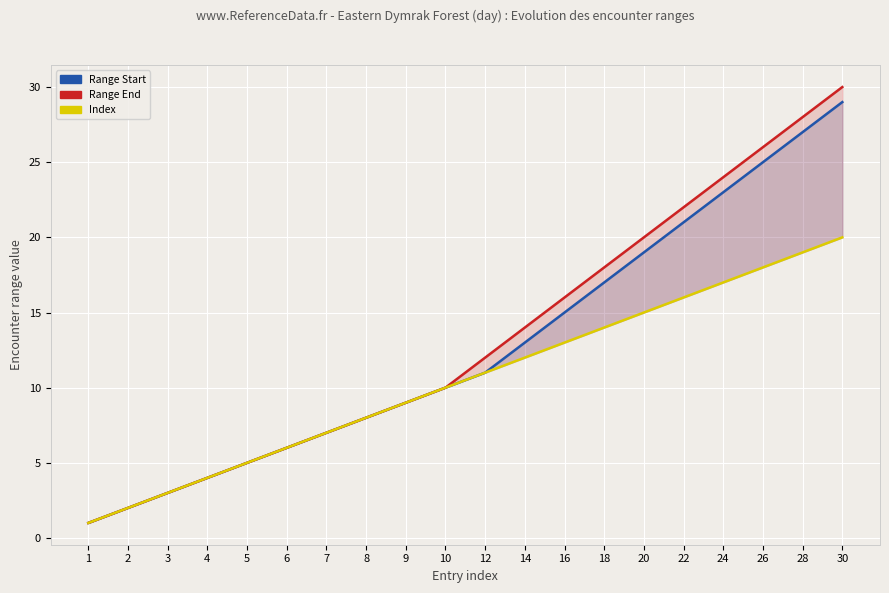

At which category is the sum across all series the highest?

30